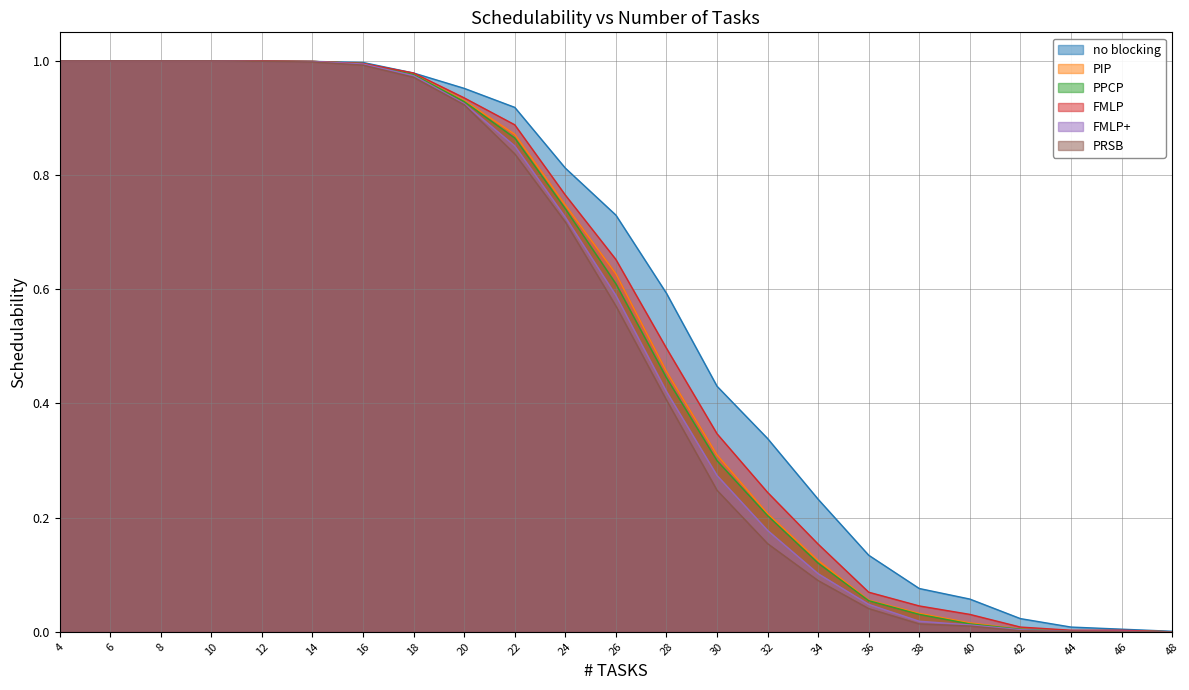

What is the spread (max minus min) of values at 26?

0.2